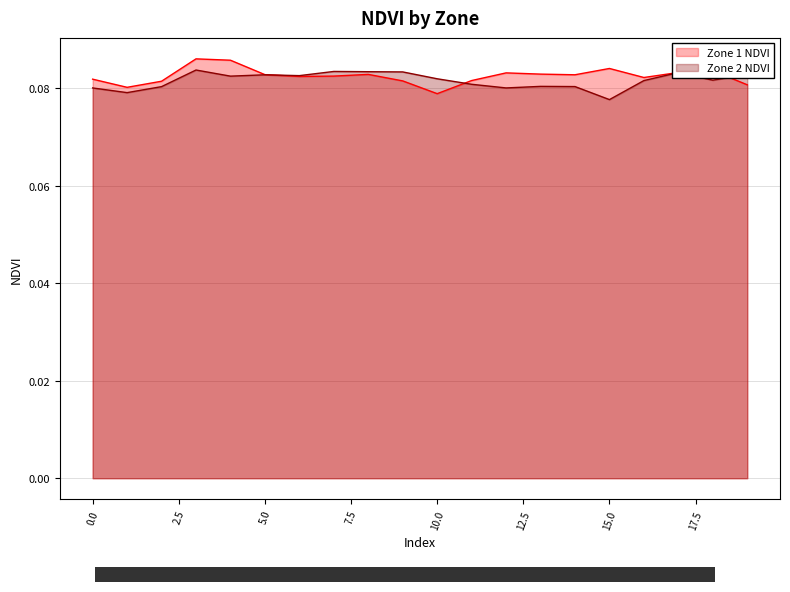

How many categories are shown in the chart?

20